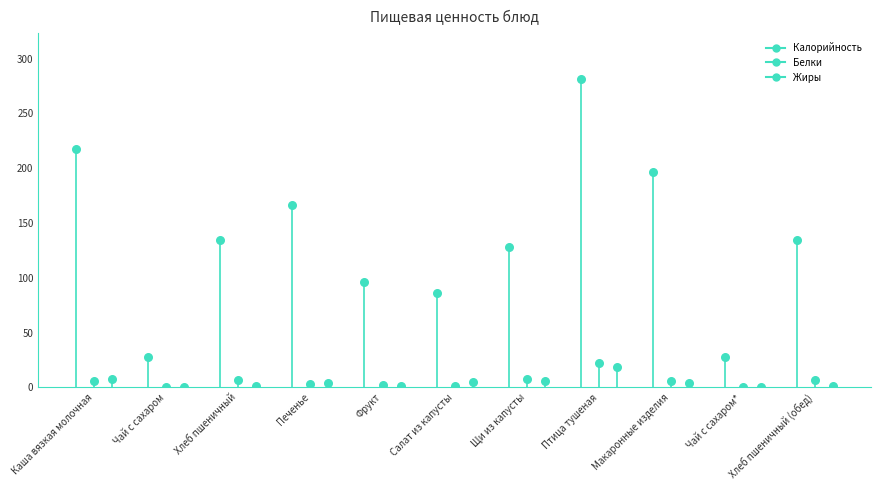

Is the value of Калорийность at Чай с сахаром greater than the value of Белки at Чай с сахаром?

Yes